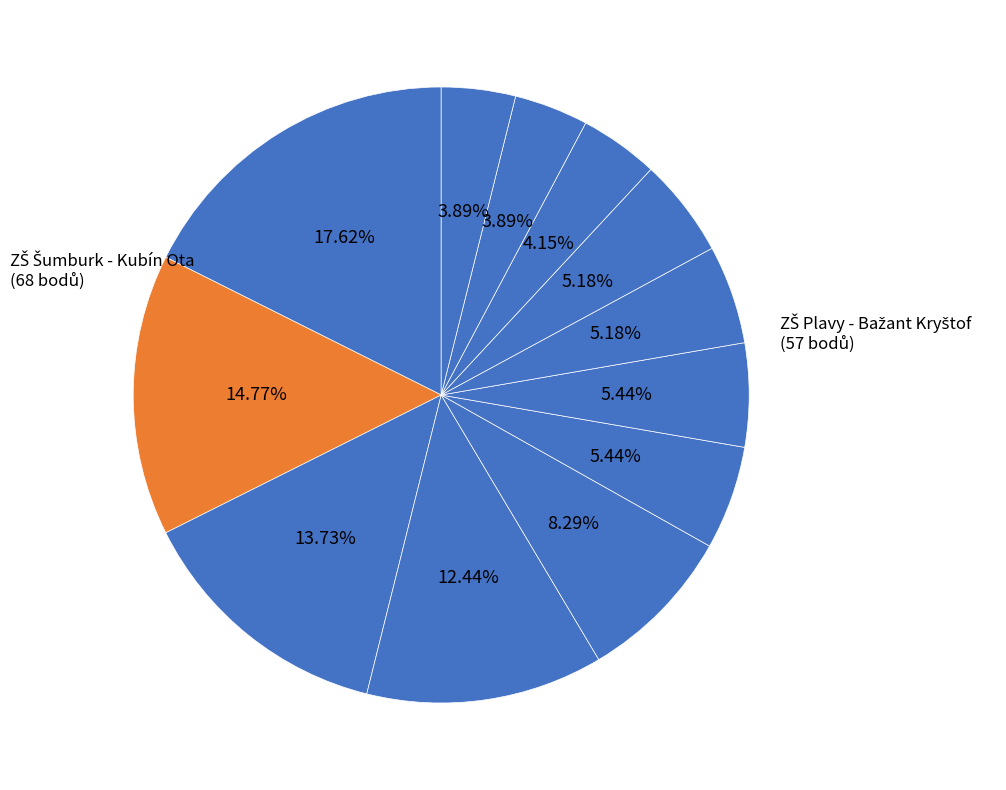

How many segments does this pie chart have?

12